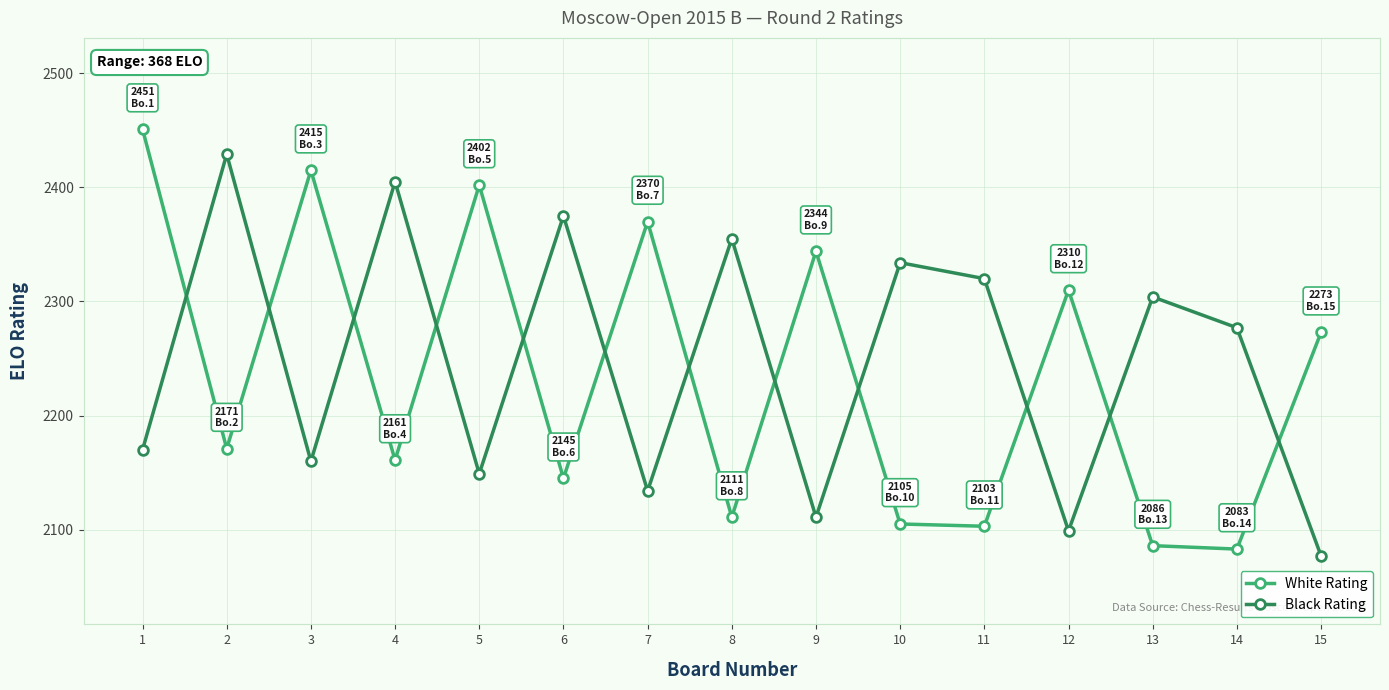

True or false: Black Rating has more than 0 interior local peaks.

True